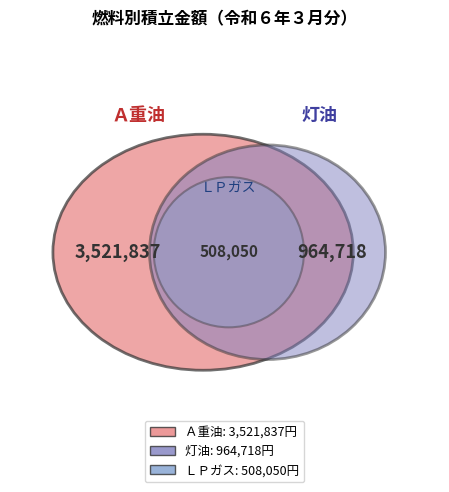

Which slice is the largest?

Ａ重油